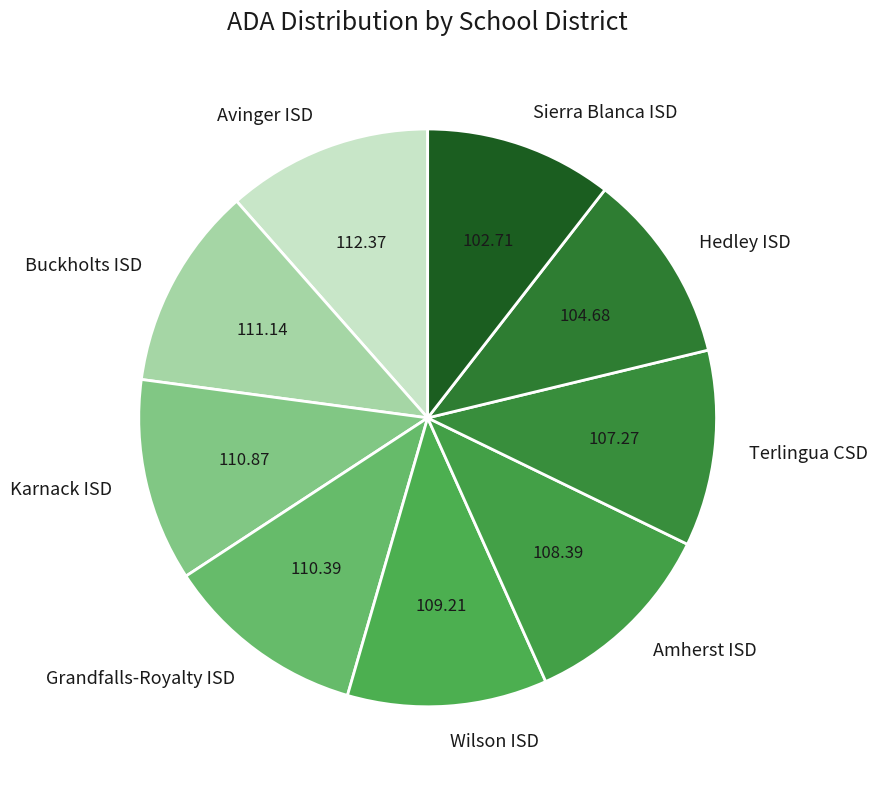

What is the ratio of the value at Terlingua CSD to the value at Grandfalls-Royalty ISD?

1.0